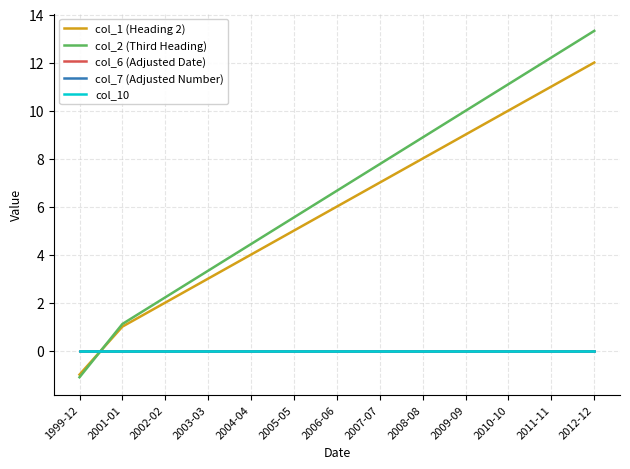

Is this an area chart (filled region under the line)?

No